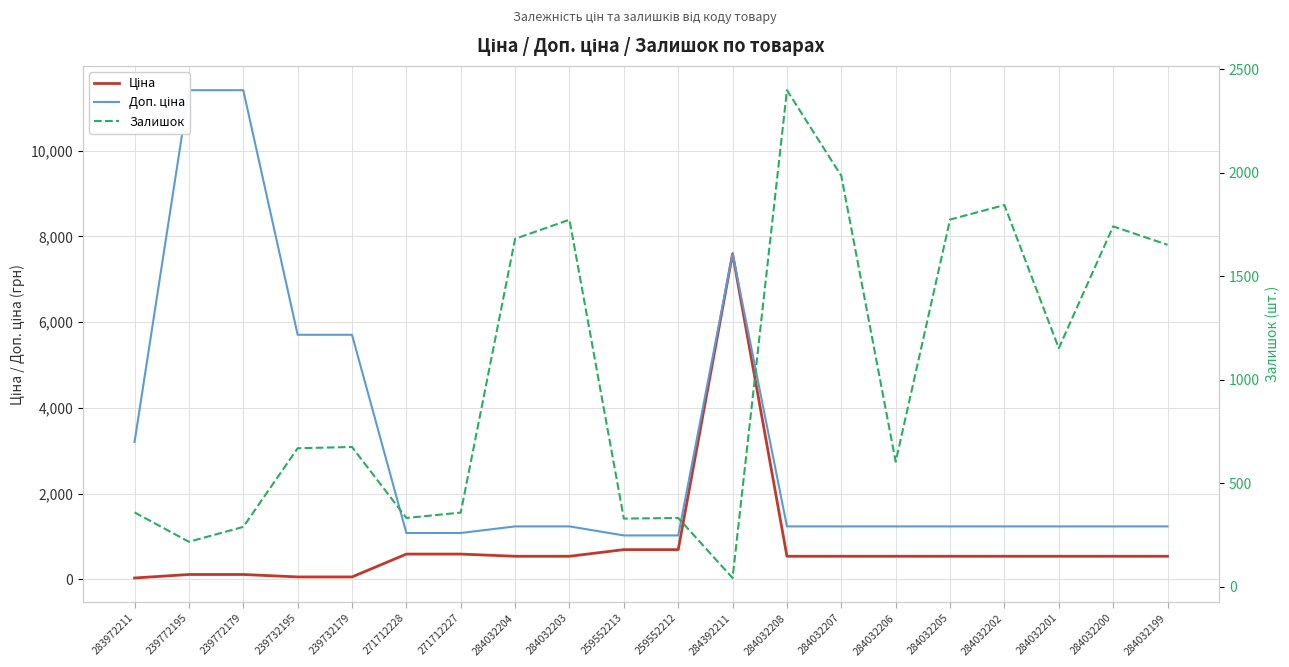

Reading left to right, extract all data points from this chart.

Ціна: 32.0	114.1	114.1	57.0	57.0	589.9	589.9	539.0	539.0	693.7	693.7	7596.5	539.0	539.0	539.0	539.0	539.0	539.0	539.0	539.0
Доп. ціна: 3205.0	11410.0	11410.0	5705.0	5705.0	1081.7	1081.7	1235.4	1235.4	1024.6	1024.6	7596.5	1235.4	1235.4	1235.4	1235.4	1235.4	1235.4	1235.4	1235.4
Залишок: 360.0	218.0	290.0	670.0	676.0	333.0	359.0	1682.0	1774.0	330.0	333.0	43.0	2400.0	1986.0	605.0	1775.0	1845.0	1153.0	1742.0	1653.0